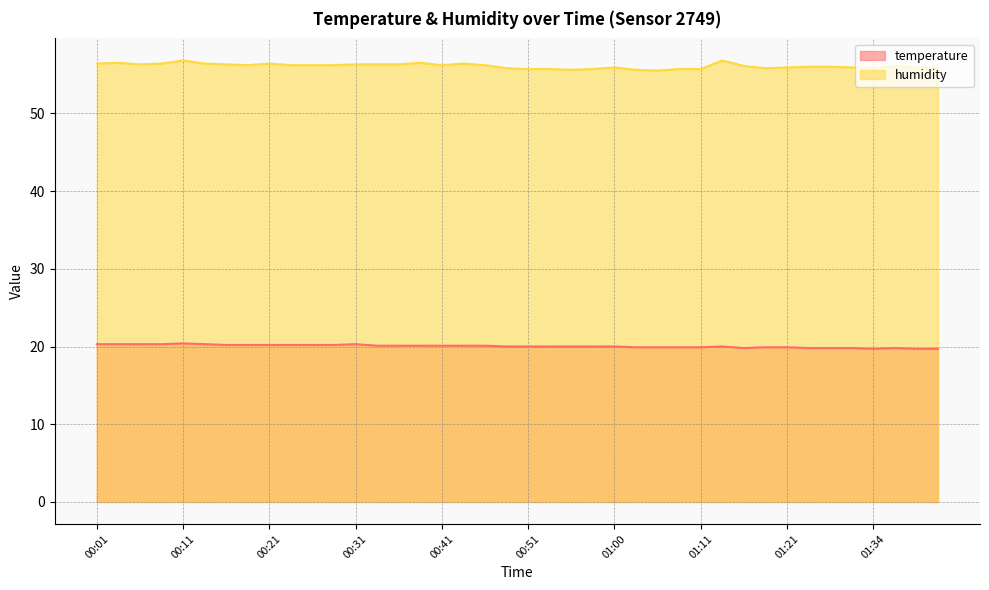

List the labels in order of humidity value, largest first.

00:11, 01:13, 00:04, 00:38, 00:01, 00:08, 00:13, 00:21, 00:43, 00:06, 00:16, 00:31, 00:33, 00:36, 00:18, 00:23, 00:26, 00:28, 00:41, 00:46, 01:16, 01:37, 01:24, 01:29, 01:00, 01:21, 01:31, 01:39, 00:48, 01:19, 01:34, 01:42, 00:51, 00:53, 00:58, 01:08, 01:11, 00:56, 01:03, 01:06